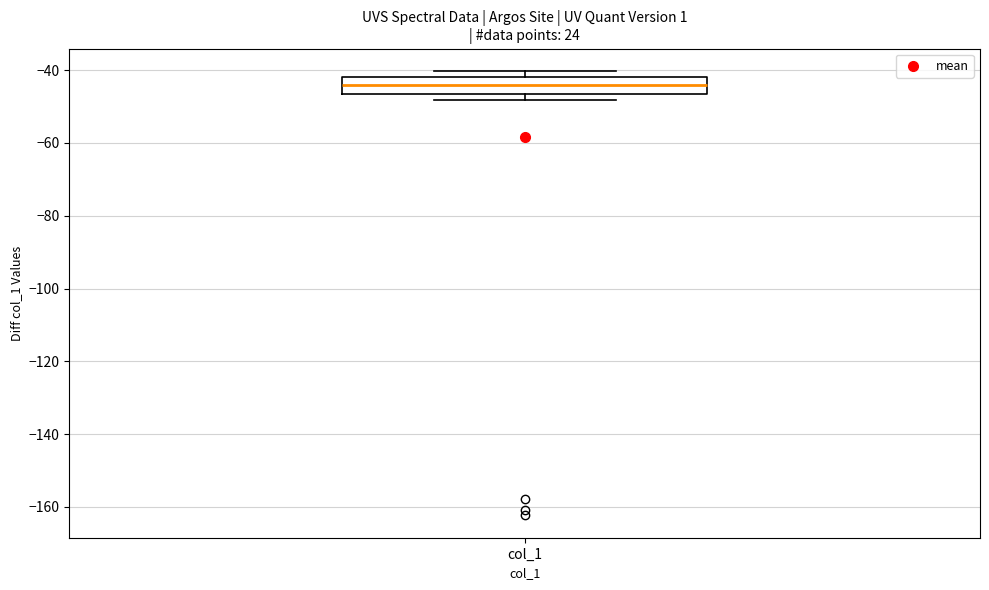

Where does the median line of the box for col_1 sit on the y-axis? The values are not printed on the chart, so give them approximately, as read against the axis.

-44